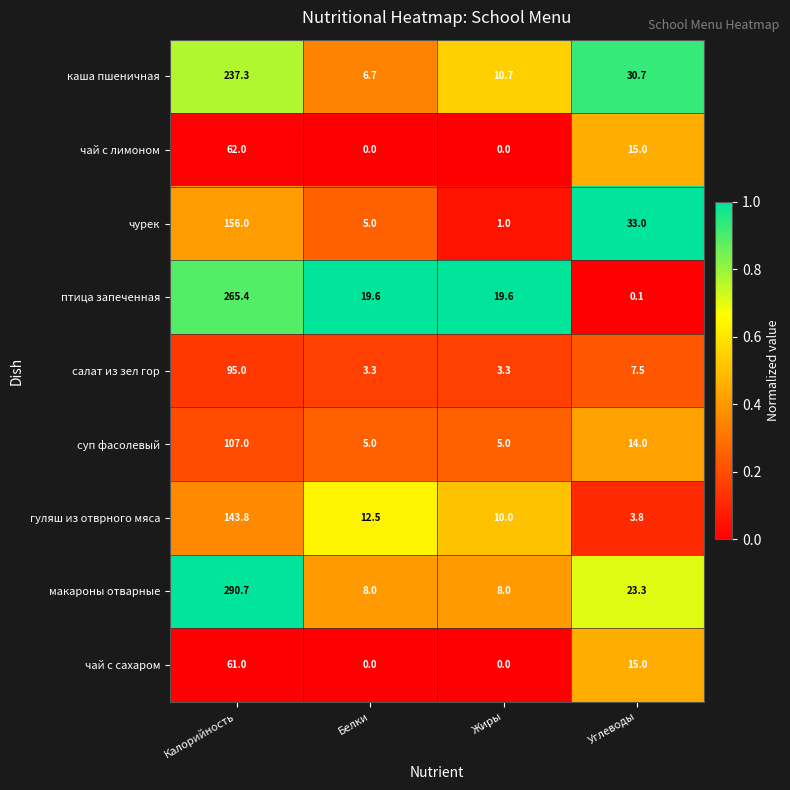

What is the greatest value displayed?

290.7